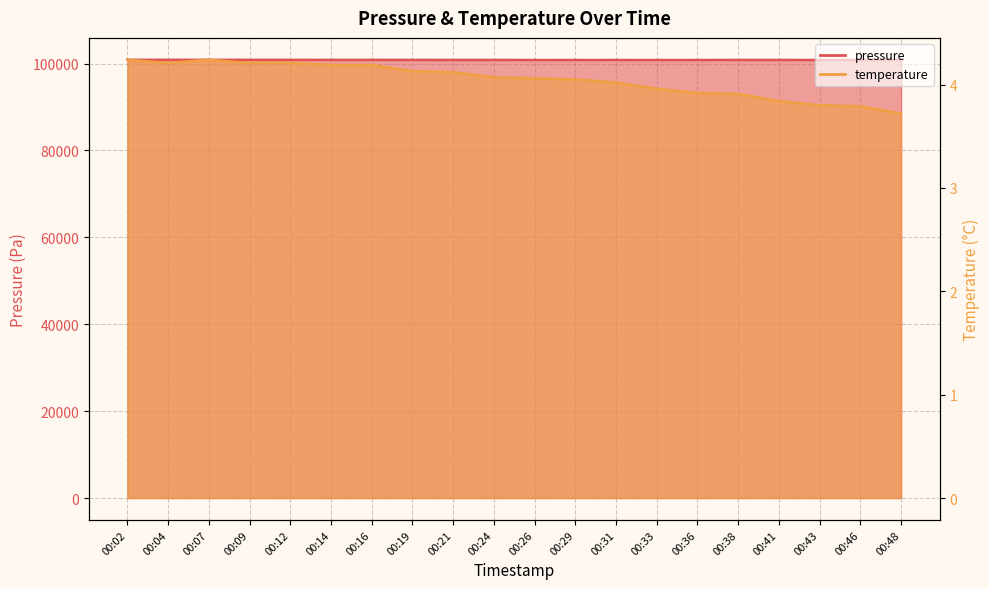

What is the difference between the temperature values at 00:31 and 00:09?

0.2